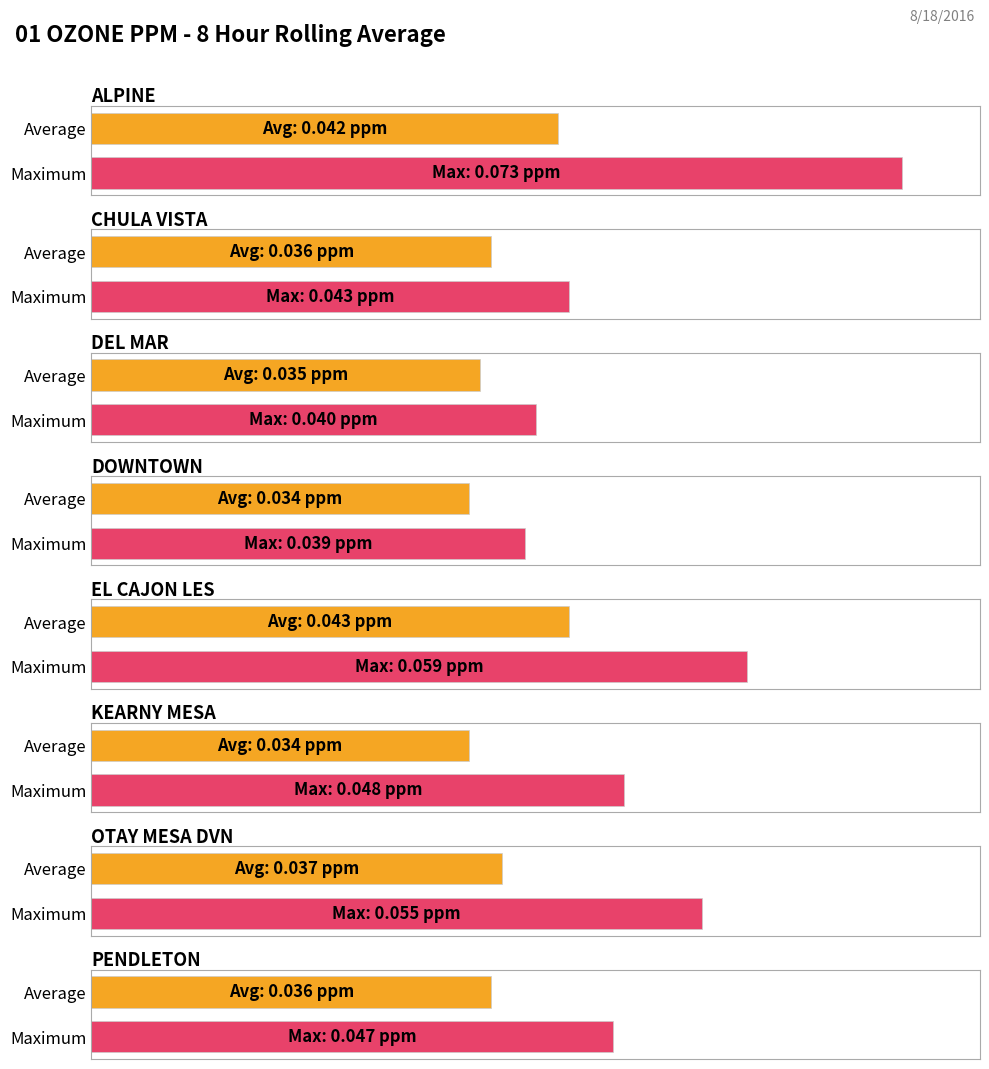

At how many categories does at least one series exceed 0?

8